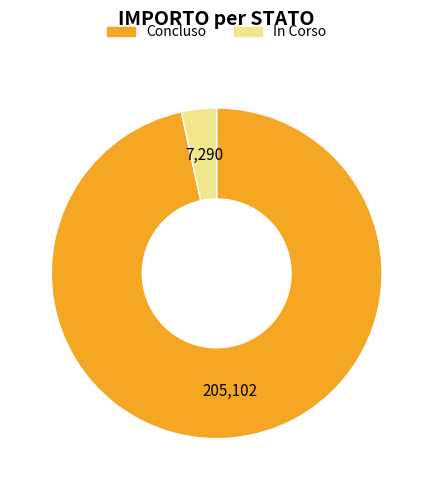

Is there any slice that represents more than half of the pie?

Yes